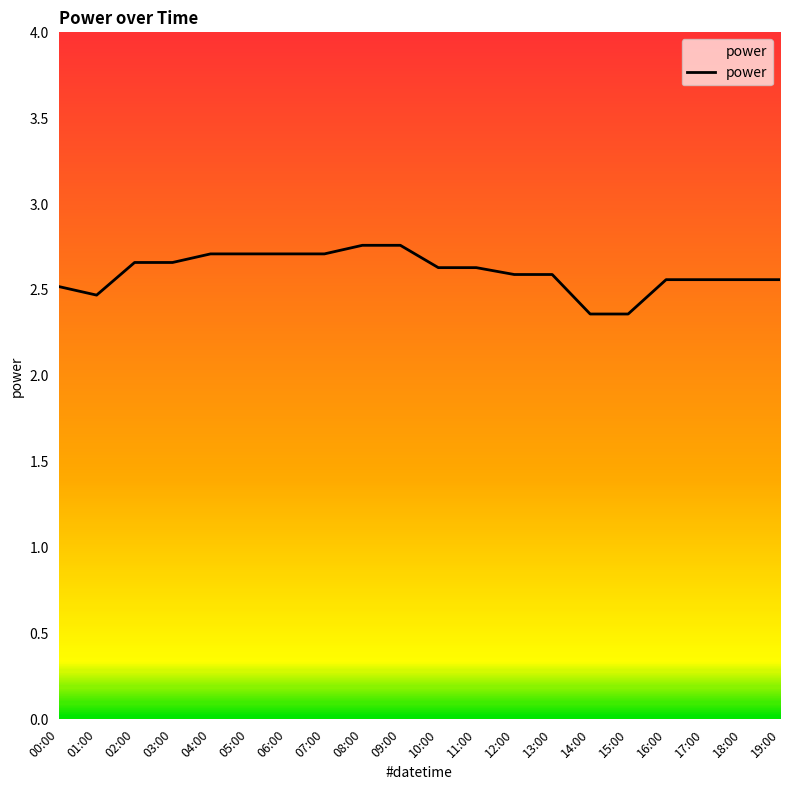

What is the difference between the maximum and minimum values?

0.4